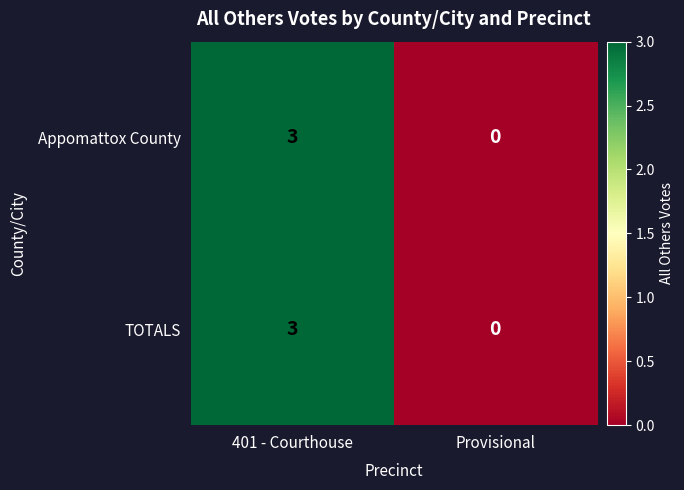

How many distinct data groups are displayed?

2